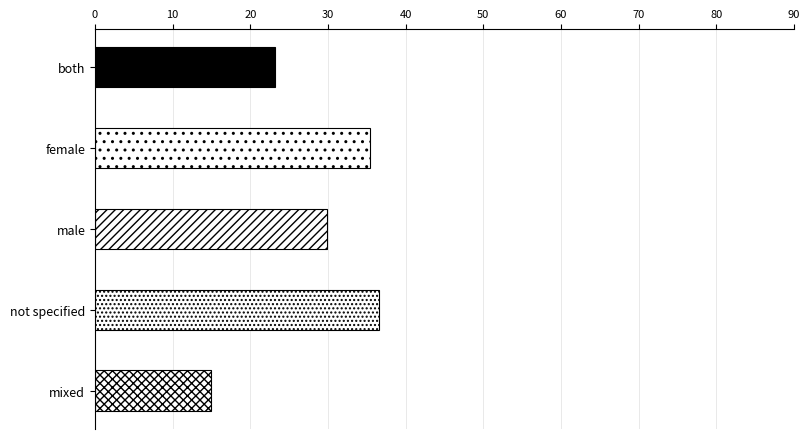

Is it true that the value at male is 31.5?

False